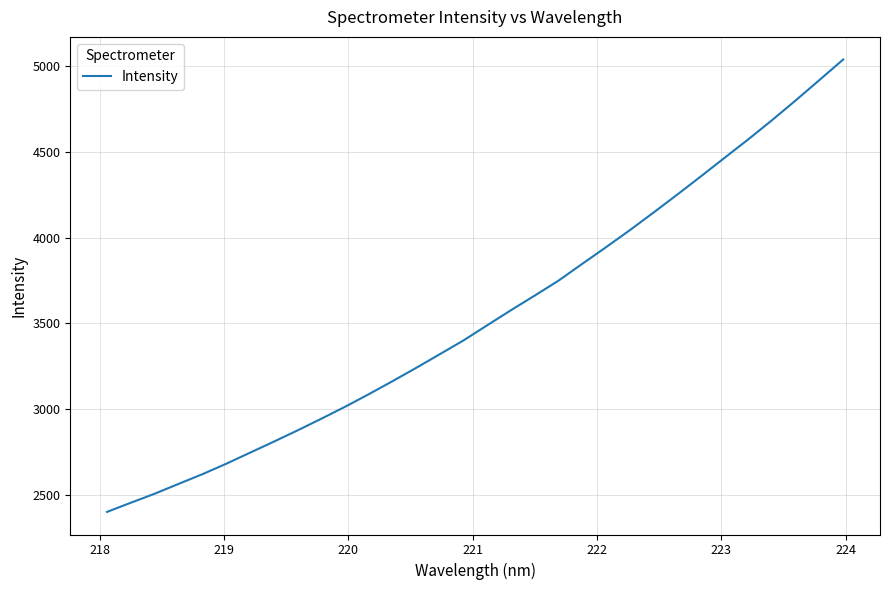

What is the minimum value shown in the chart?

2401.2